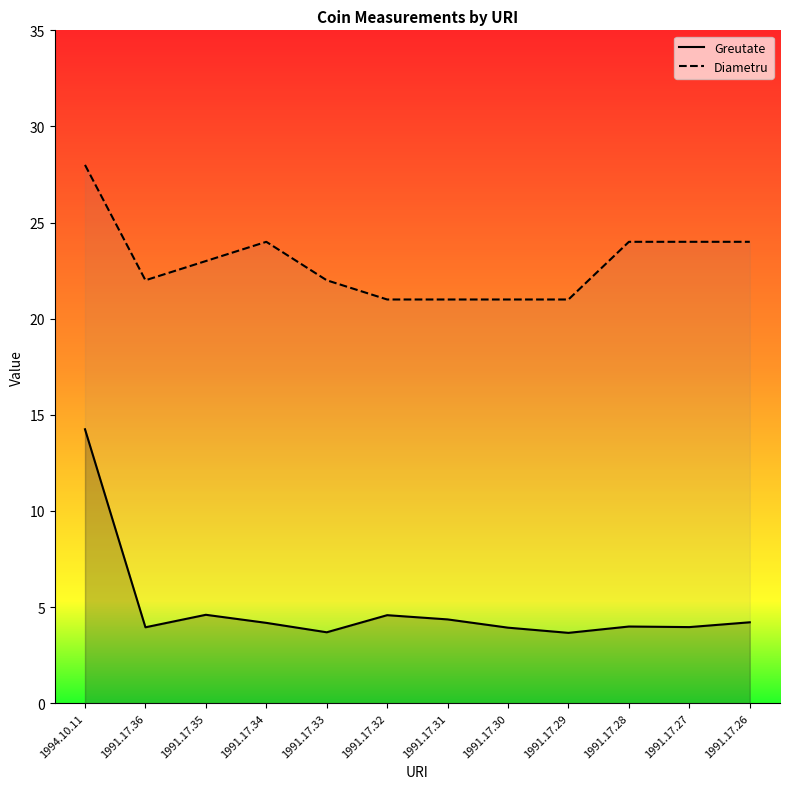

At which label is Greutate closest to 8?

1991.17.35